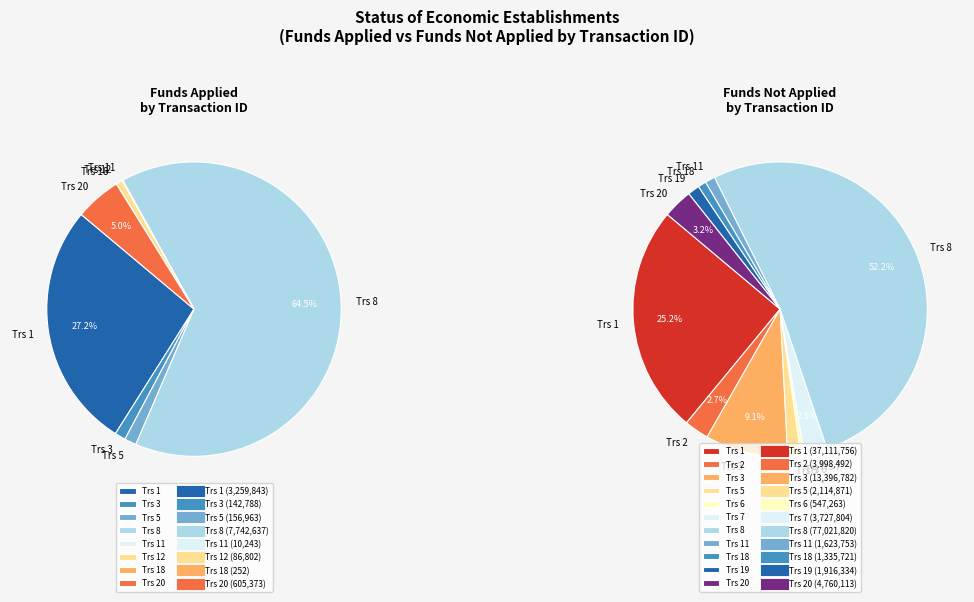

The 20 slice represents 15% of the pie. True or false?

False